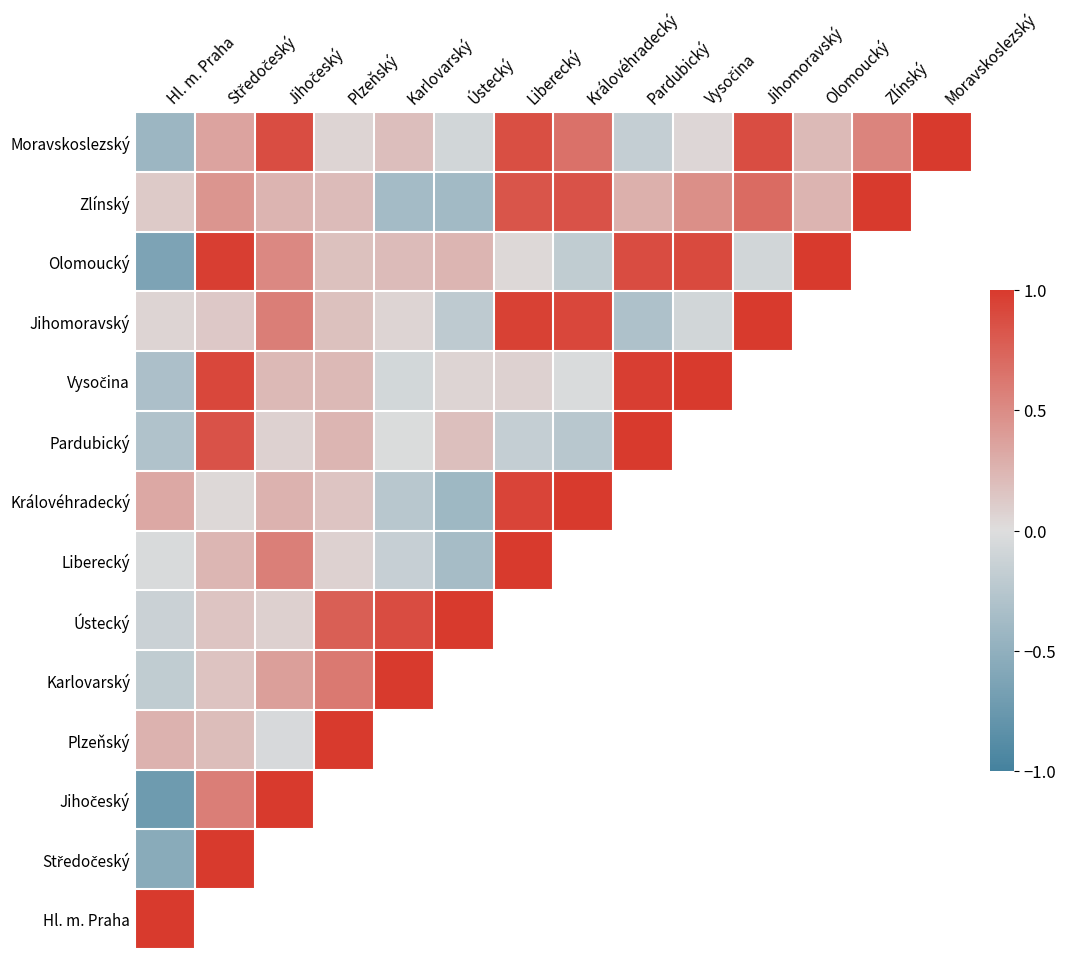

What is the highest value of the Pardubický series?

1.0